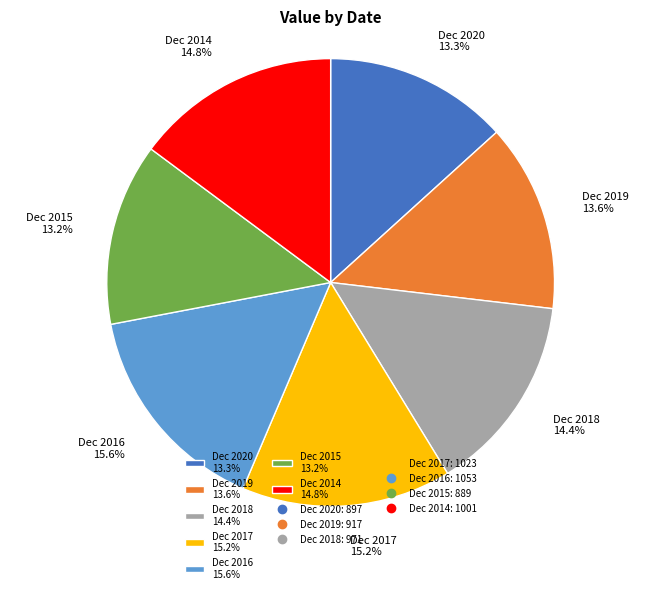

Approximately how many times larger is the value at Dec 2020 13.3% compared to Dec 2019 13.6%?

1.0